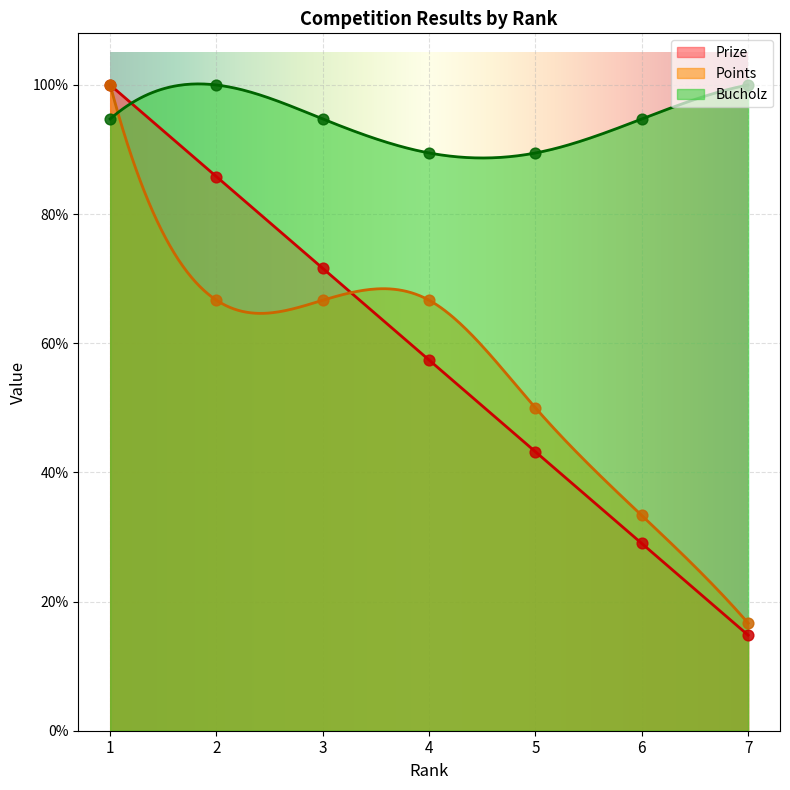

Which series has the widest spread of Y values?

Prize